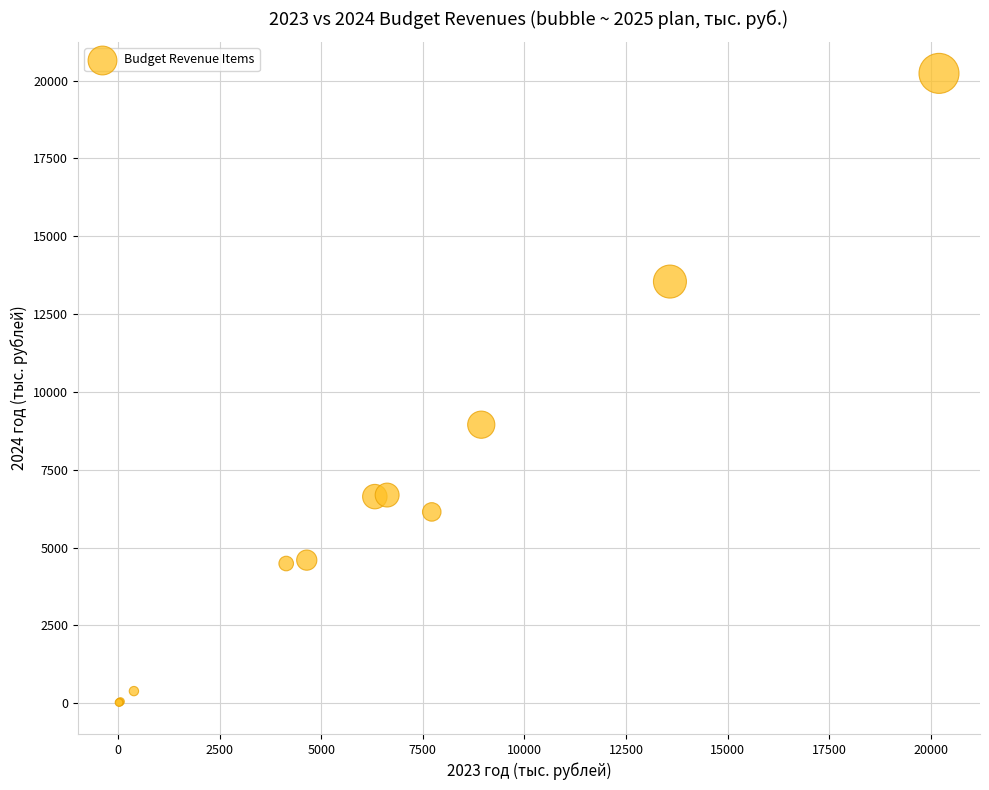

What Y value in the scatter plot is closest to 10126?

8947.0